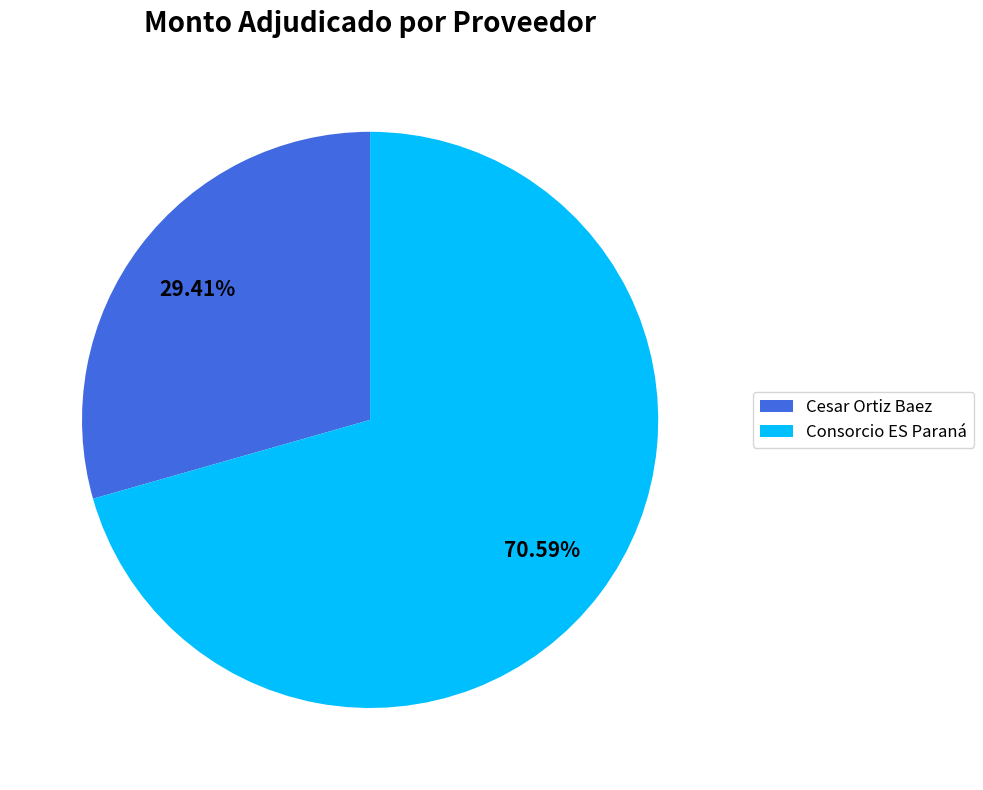

Does Cesar Ortiz Baez account for over 50% of the chart?

No